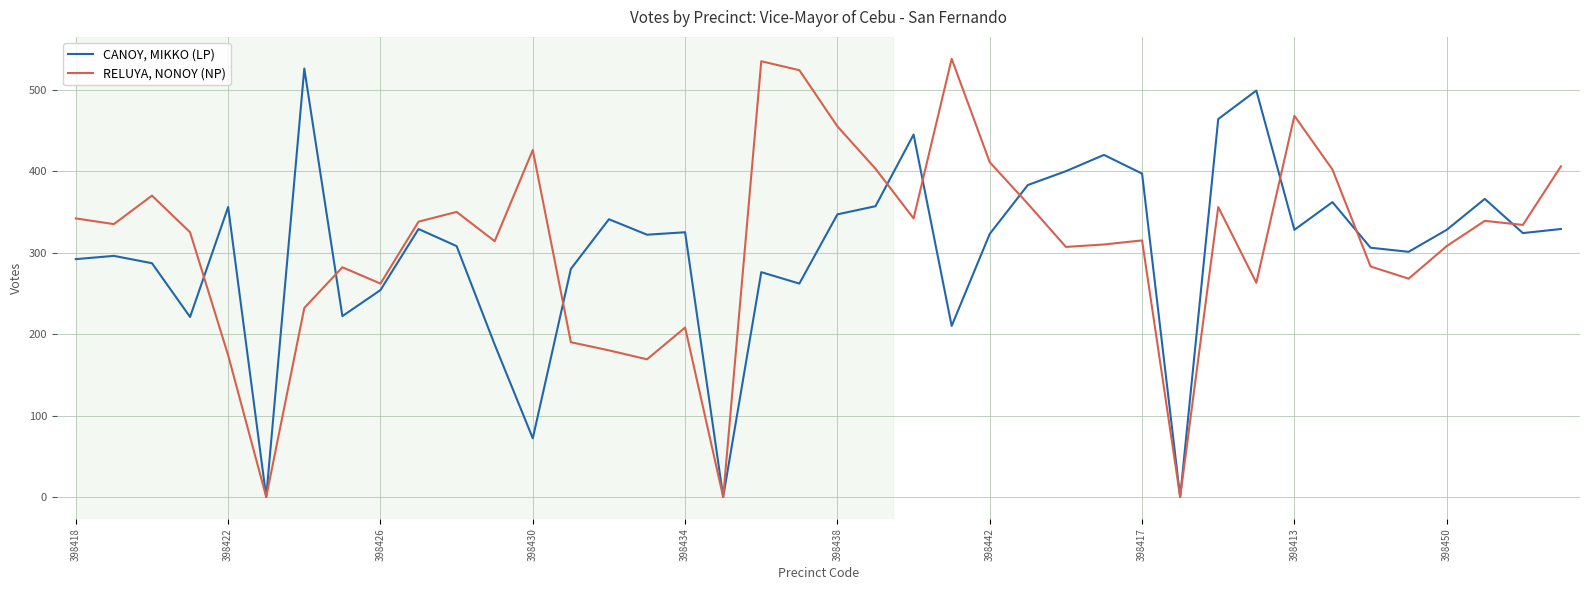

True or false: CANOY, MIKKO (LP) has more than 0 points higher than both neighbors.

True